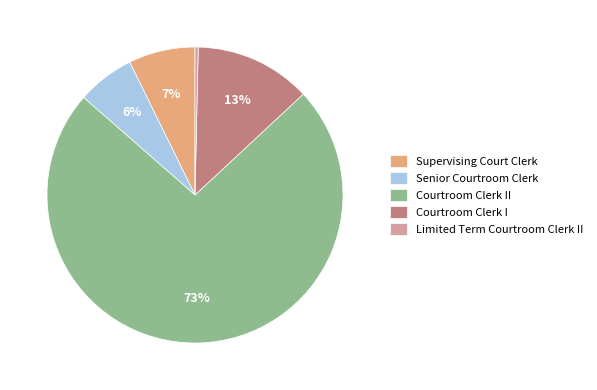

Which has a higher value, Courtroom Clerk II or Supervising Court Clerk?

Courtroom Clerk II